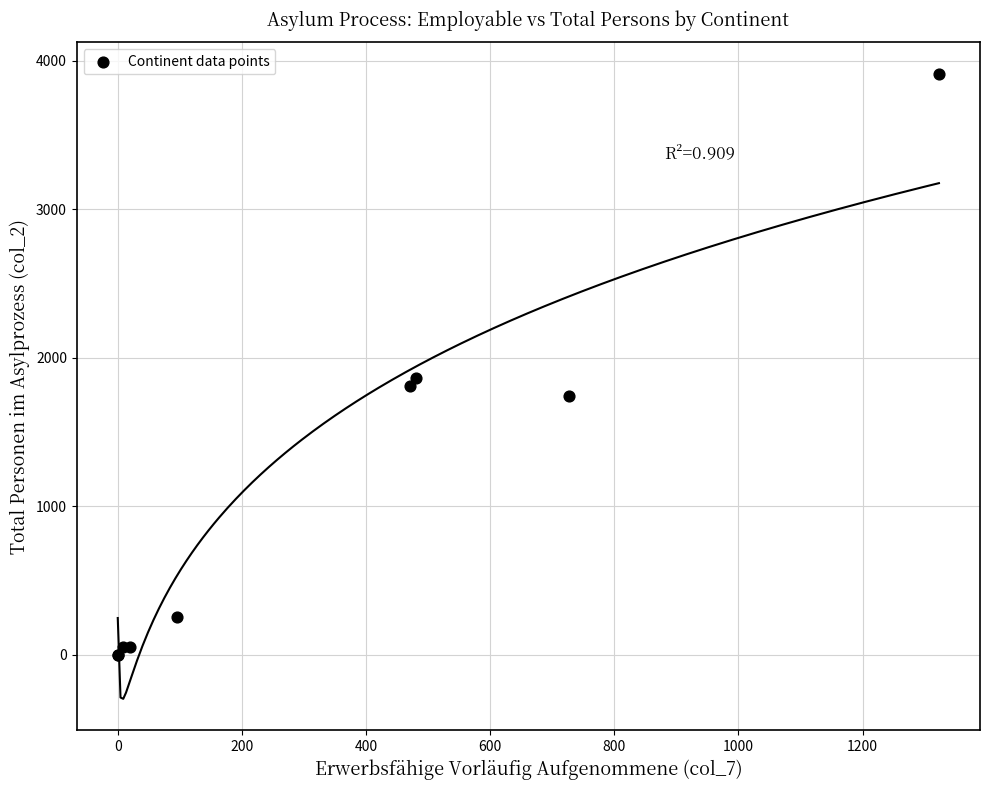

What Y value in the scatter plot is closest to 1957?

1862